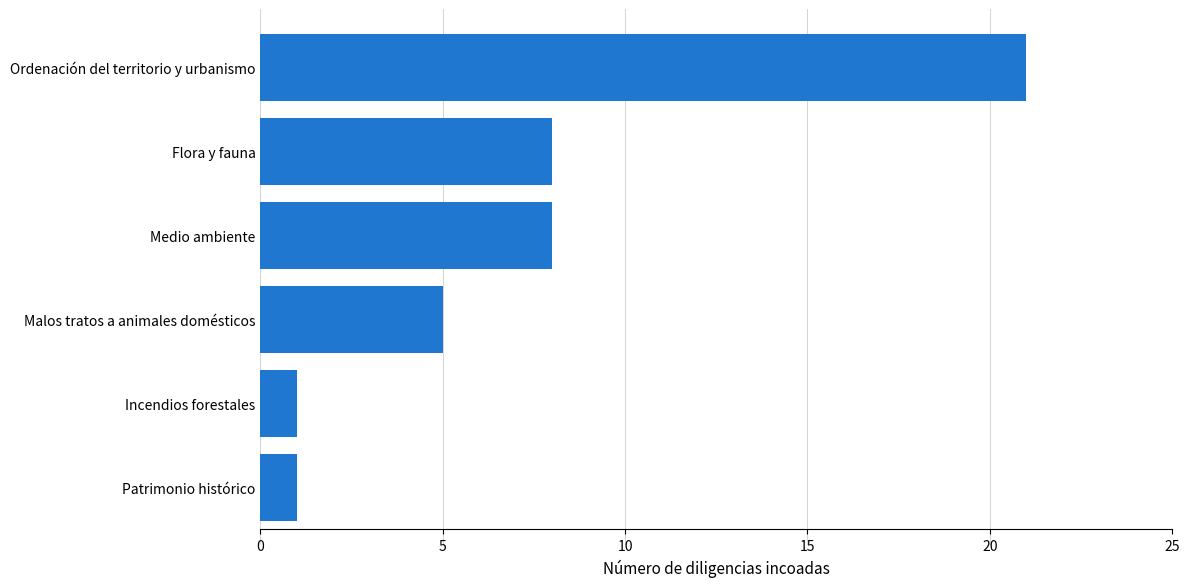

Which has a higher value, Medio ambiente or Malos tratos a animales domésticos?

Medio ambiente